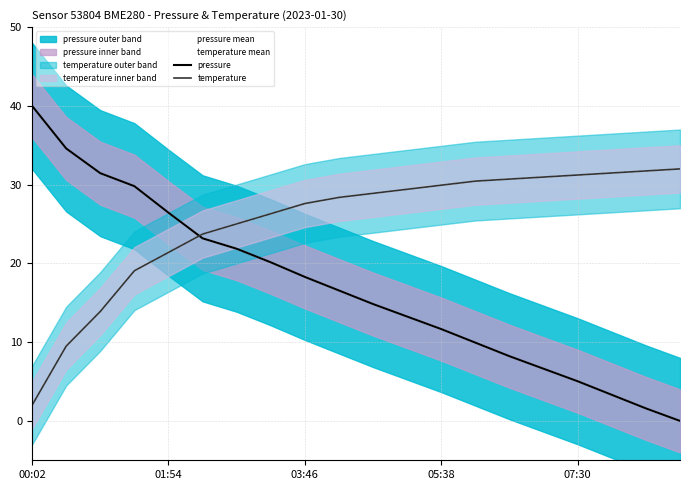

The value of pressure at 6 is 21.9. True or false?

True